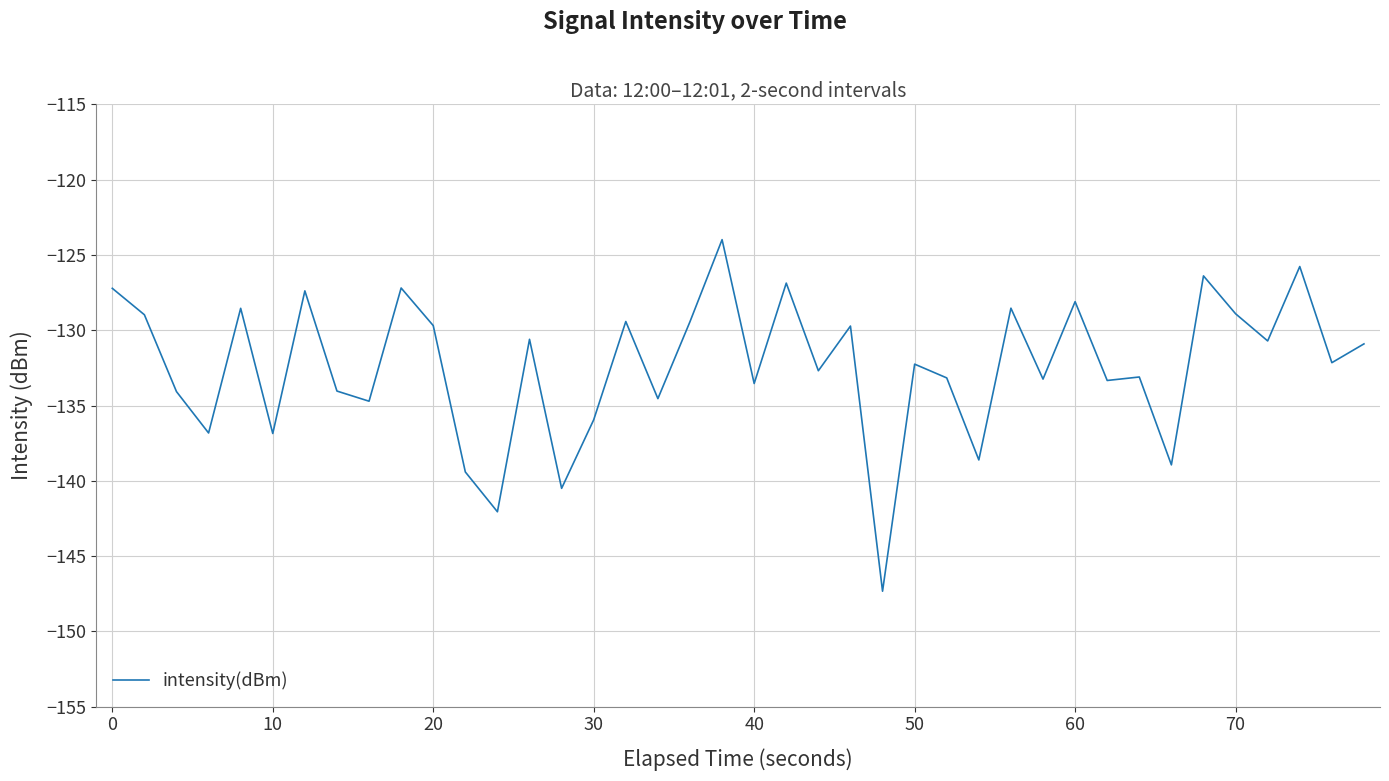

What is the difference between the maximum and minimum values?

23.3